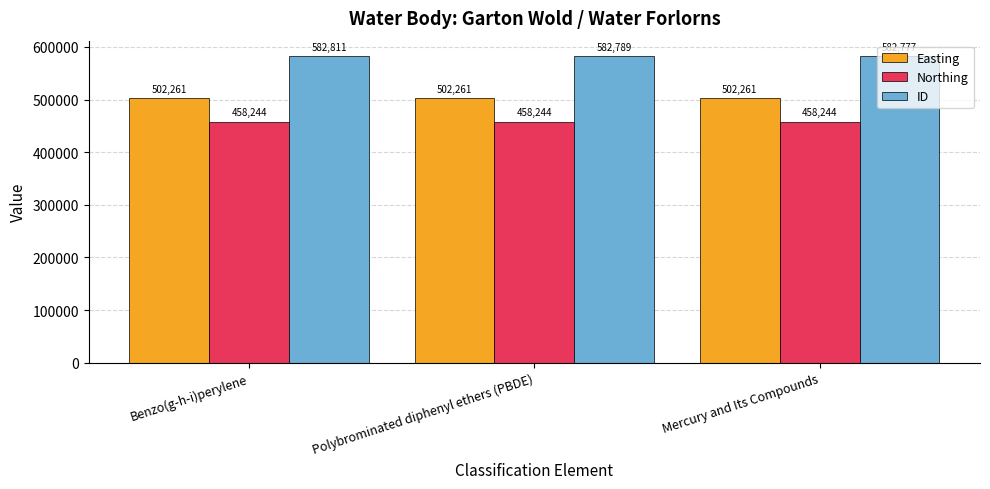

What position from the left is Benzo(g-h-i)perylene?

1